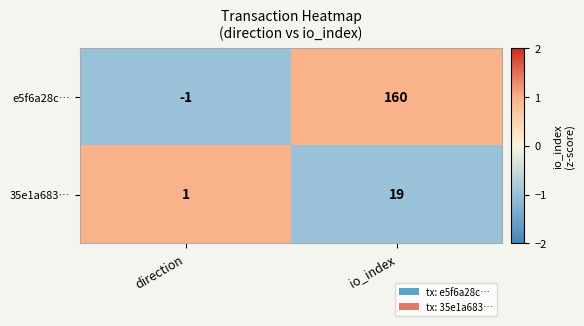

How many values in the 35e1a683… series are below 19?

1